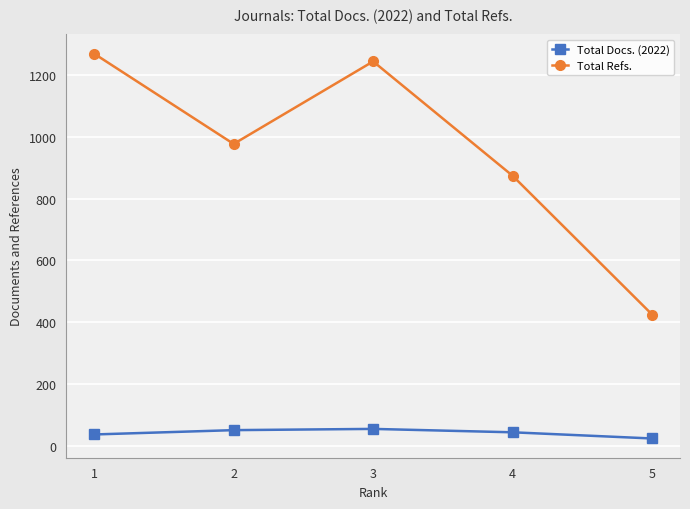

The Total Refs. series shows 2133 at 1. True or false?

False